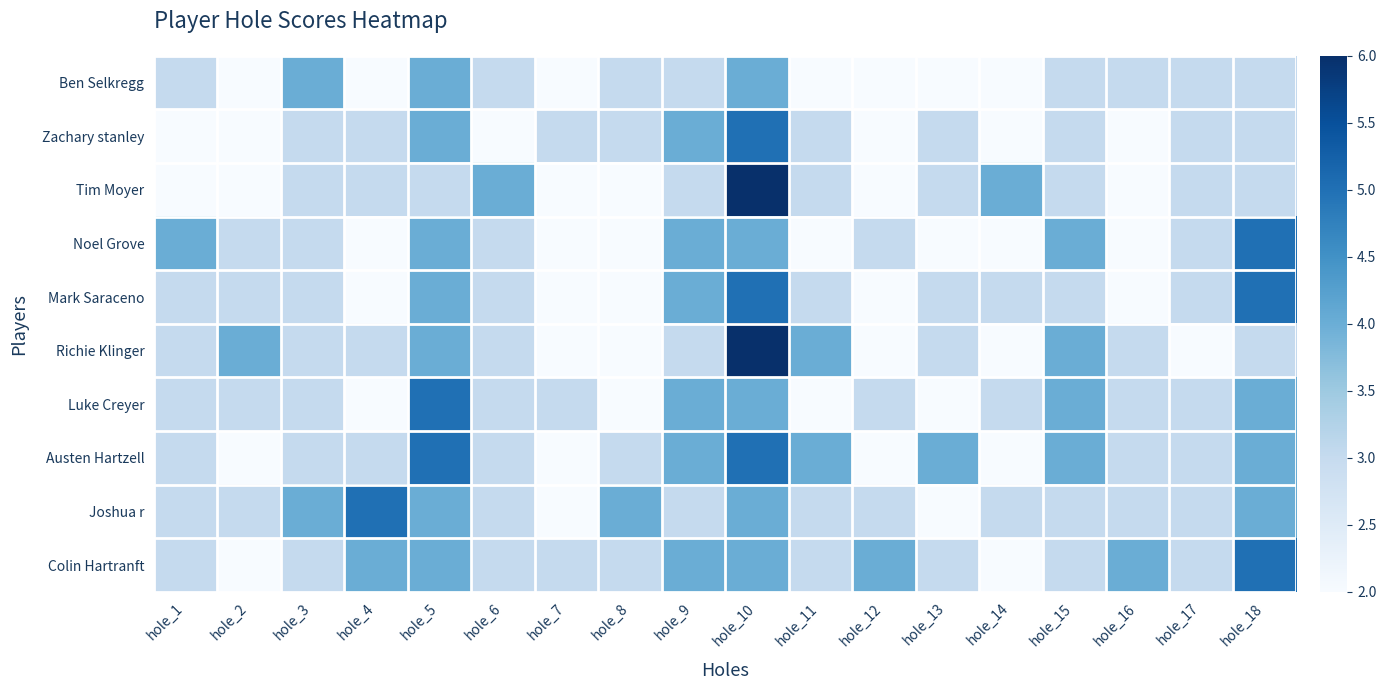

Count the number of categories in the chart.

18